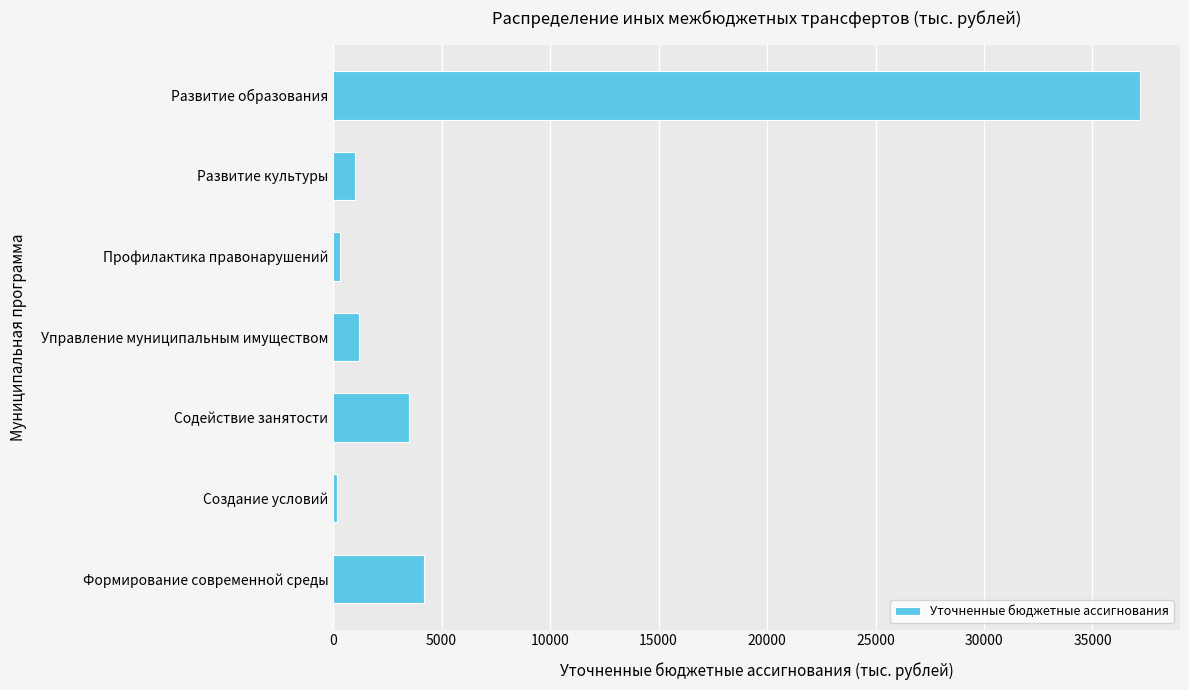

What is the difference between the maximum and second lowest values?

36840.2